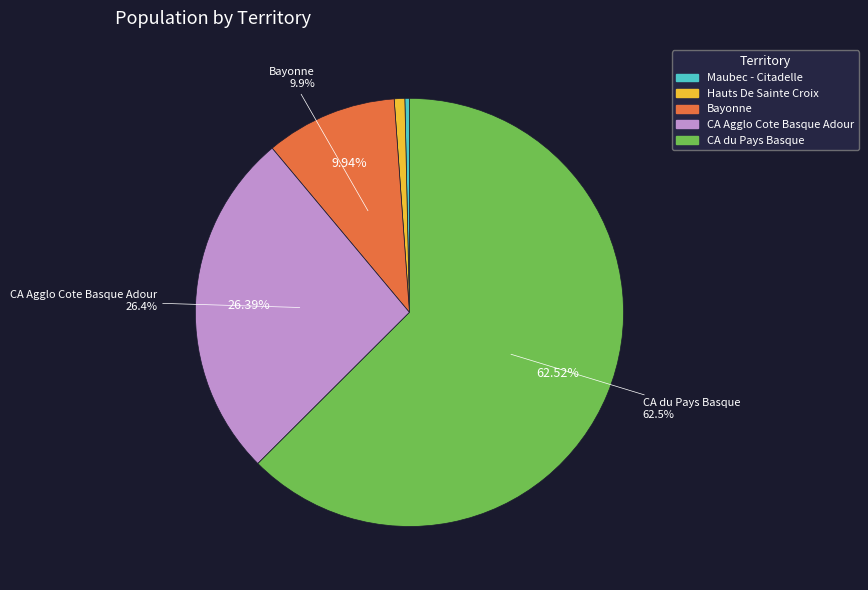

Between 64102 and 246400030, which is larger?

246400030